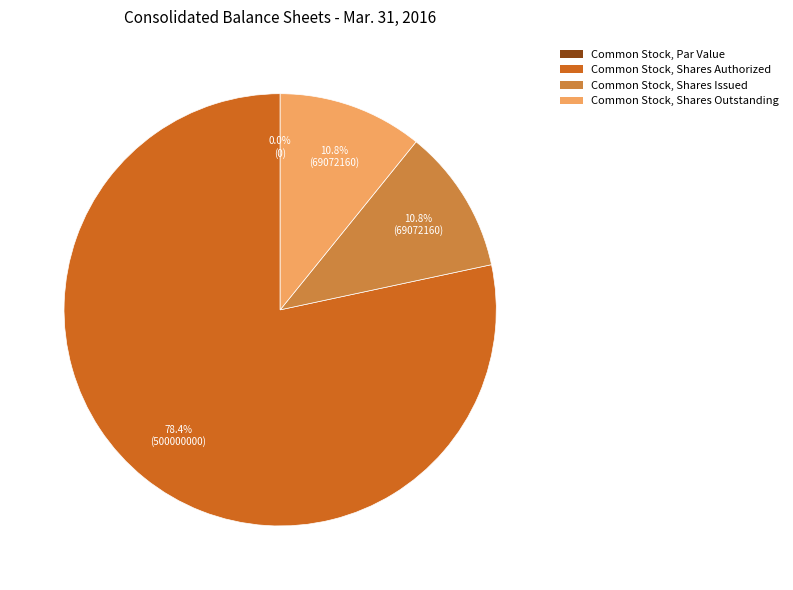

Rank the categories by value from highest to lowest.

Common Stock, Shares Authorized, Common Stock, Shares Issued, Common Stock, Shares Outstanding, Common Stock, Par Value